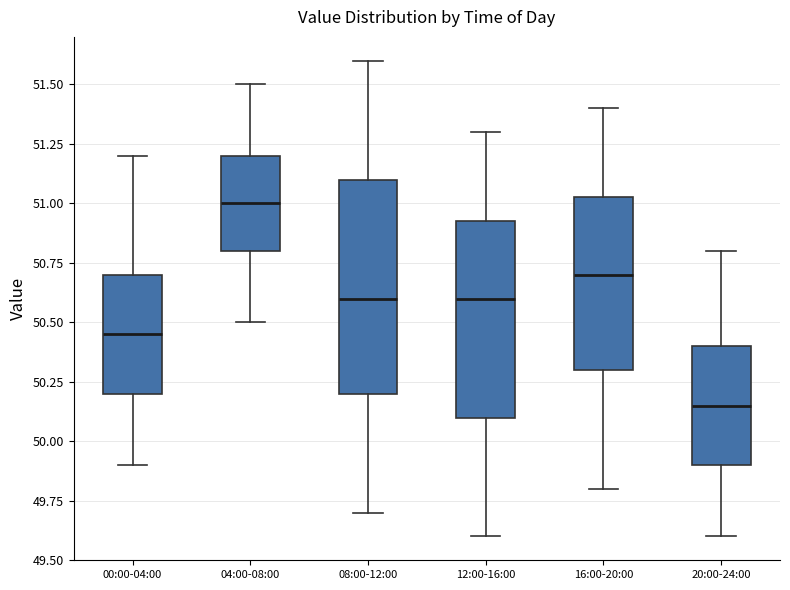

Reading left to right, transcribe this box plot: for each box, give where its median line is, the range the box spans, and where its two whiskers end, as read against the y-axis. The values are not printed on the chart, so give them approximately, as read against the axis.

00:00-04:00: median 50.45, box 50.20 to 50.70, whiskers 49.90 to 51.20
04:00-08:00: median 51.00, box 50.80 to 51.20, whiskers 50.50 to 51.50
08:00-12:00: median 50.60, box 50.20 to 51.10, whiskers 49.70 to 51.60
12:00-16:00: median 50.60, box 50.10 to 50.95, whiskers 49.60 to 51.30
16:00-20:00: median 50.70, box 50.30 to 51.05, whiskers 49.80 to 51.40
20:00-24:00: median 50.15, box 49.90 to 50.40, whiskers 49.60 to 50.80